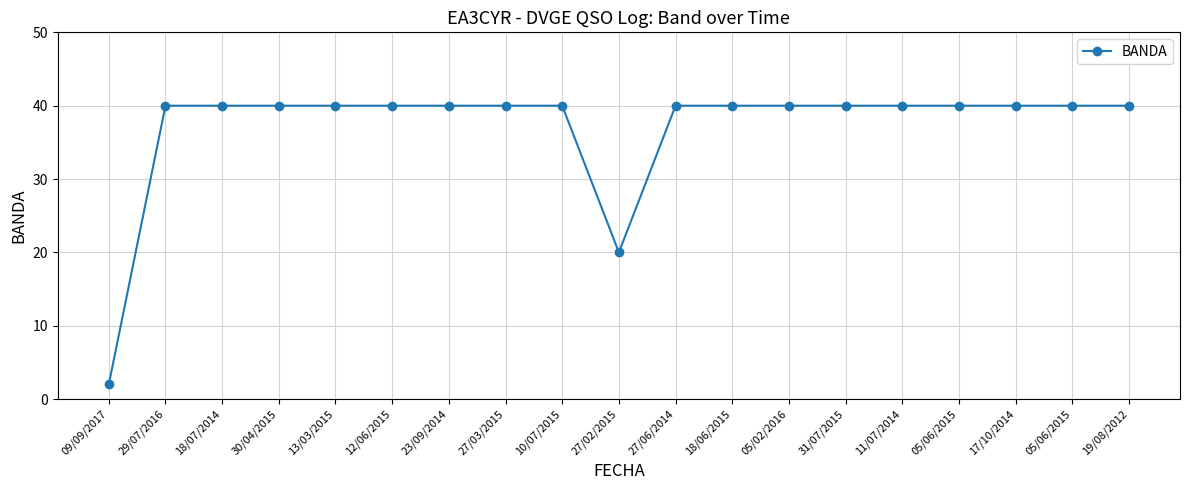

Is it true that the value at 05/06/2015 is 40?

True